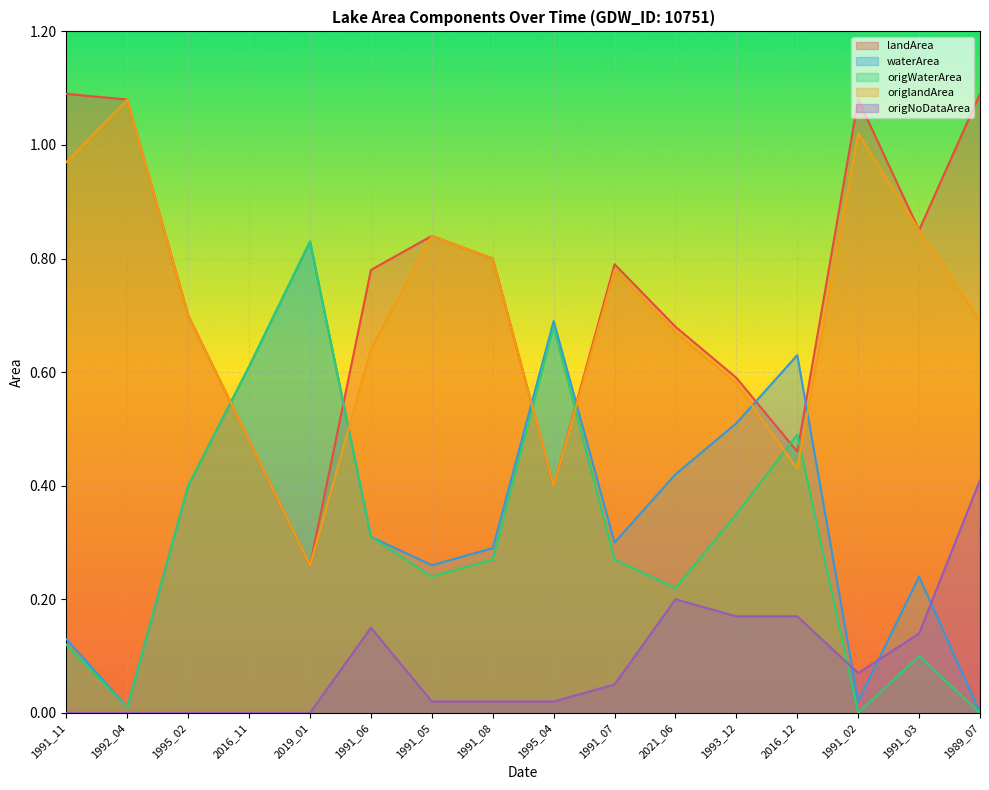

In origWaterArea, how many points are lower than both neighbors (excluding endpoints)?

4